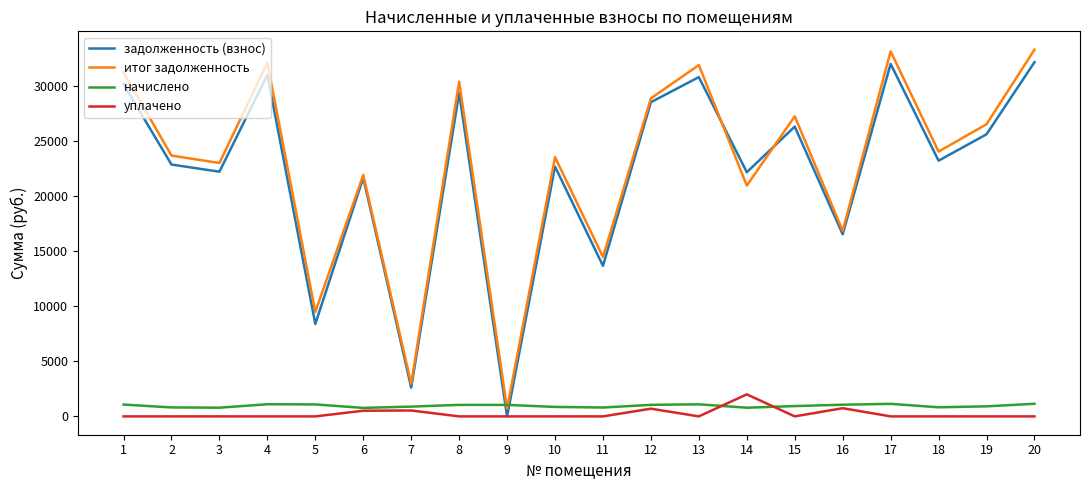

Between 13 and 19, which series saw the biggest shift?

итог задолженность